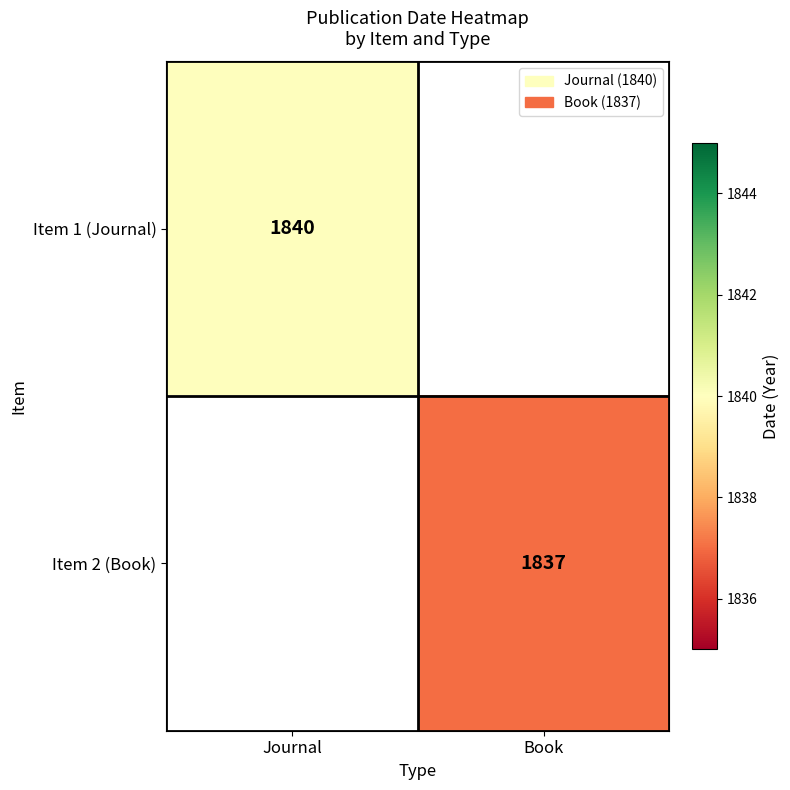

The Item 1 (Journal) series shows 1840 at Journal. True or false?

True